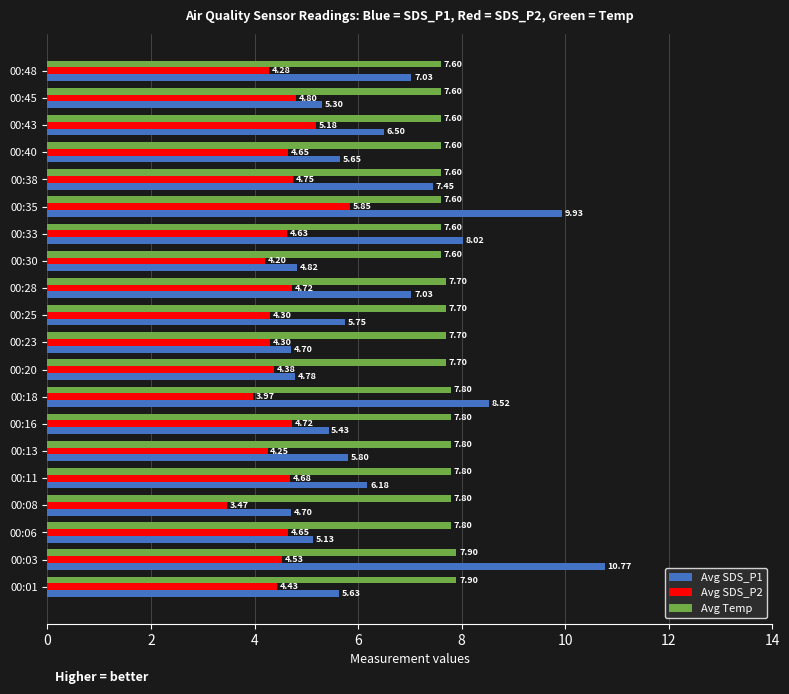

At 00:48, list the series in order from largest to smallest.

Avg Temp, Avg SDS_P1, Avg SDS_P2